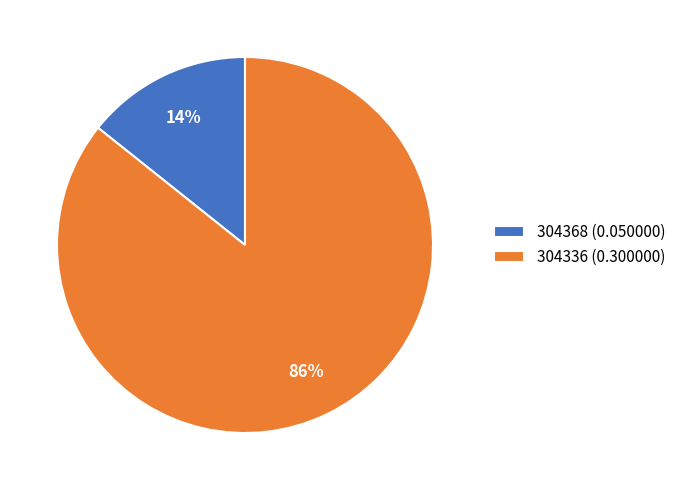

Between 304368 (0.050000) and 304336 (0.300000), which is larger?

304336 (0.300000)